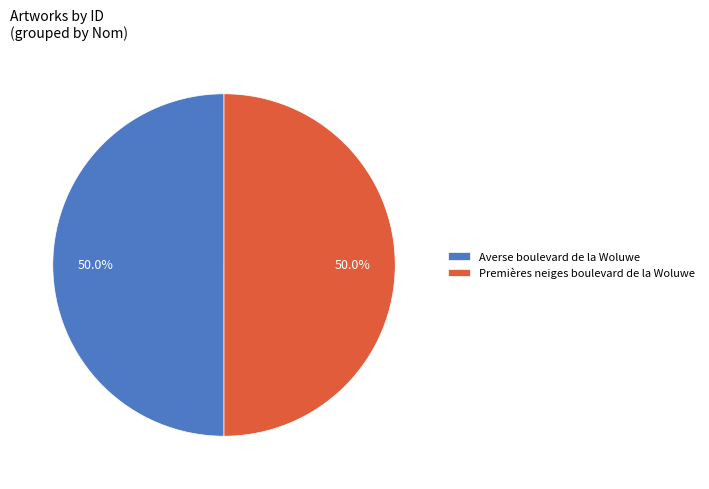

To the nearest percent, what portion does Premières neiges boulevard de la Woluwe represent?

50%